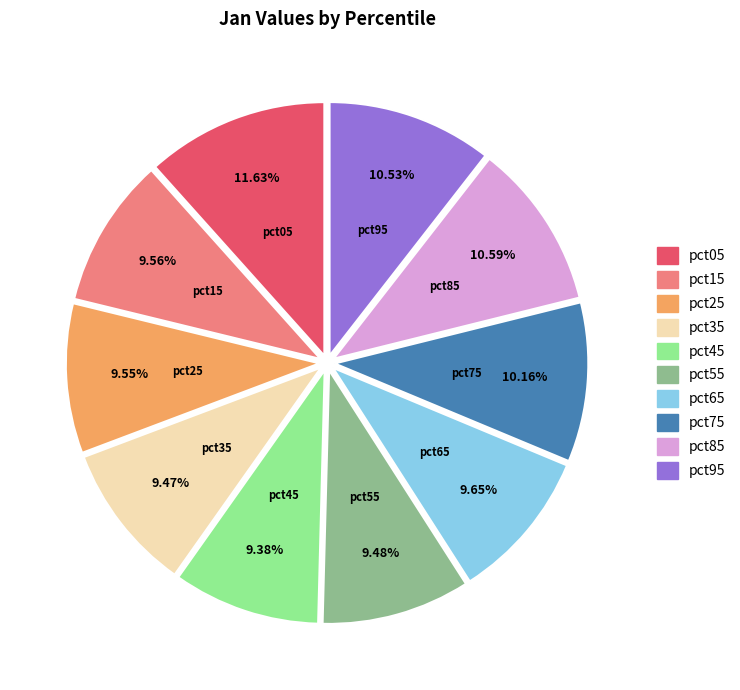

True or false: pct65 accounts for 10% of the total.

True